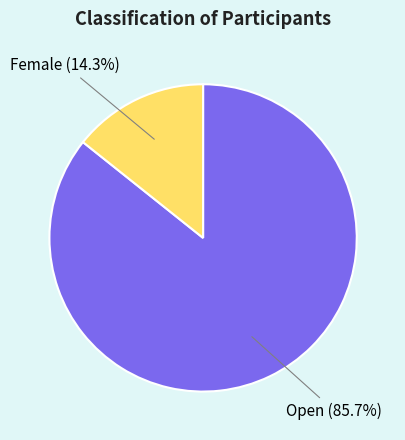

Count the number of slices in the pie.

2